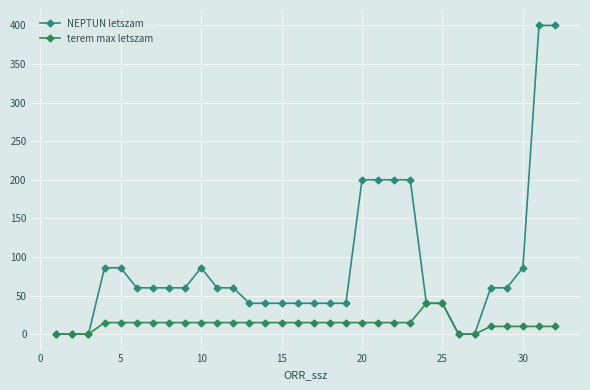

True or false: NEPTUN letszam and terem max letszam intersect in this chart.

False